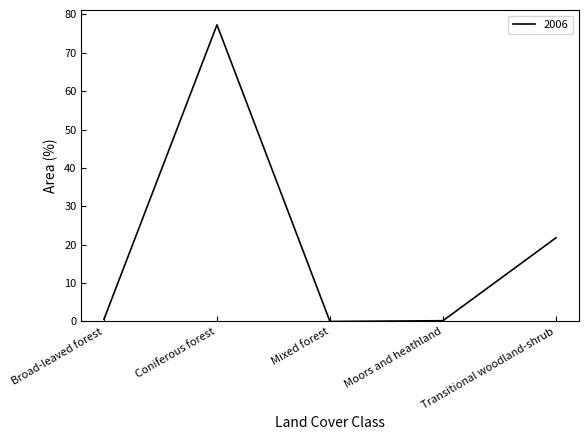

At which label is the value closest to 38?

Transitional woodland-shrub